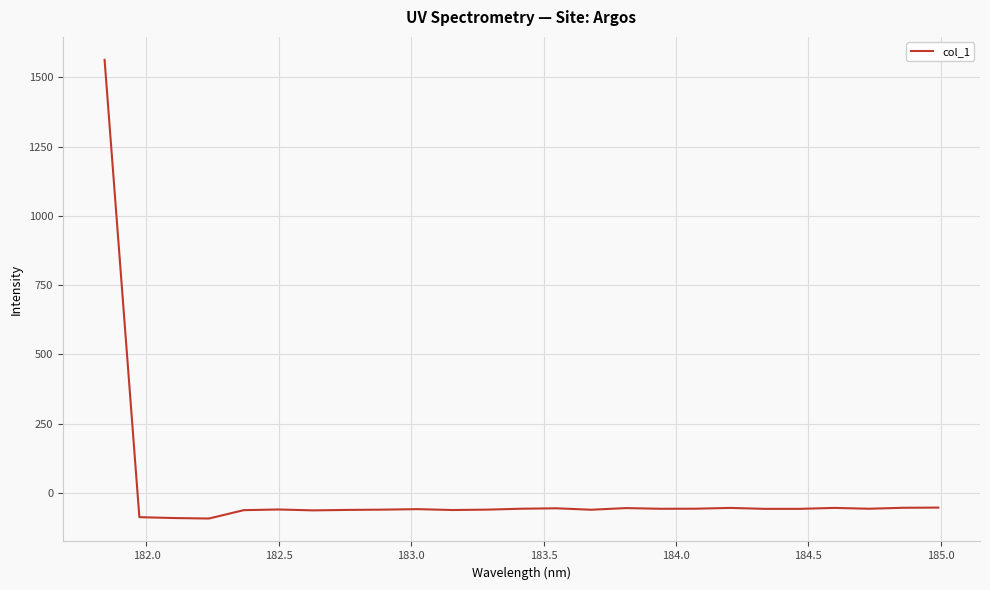

What is the smallest value displayed?

-91.9